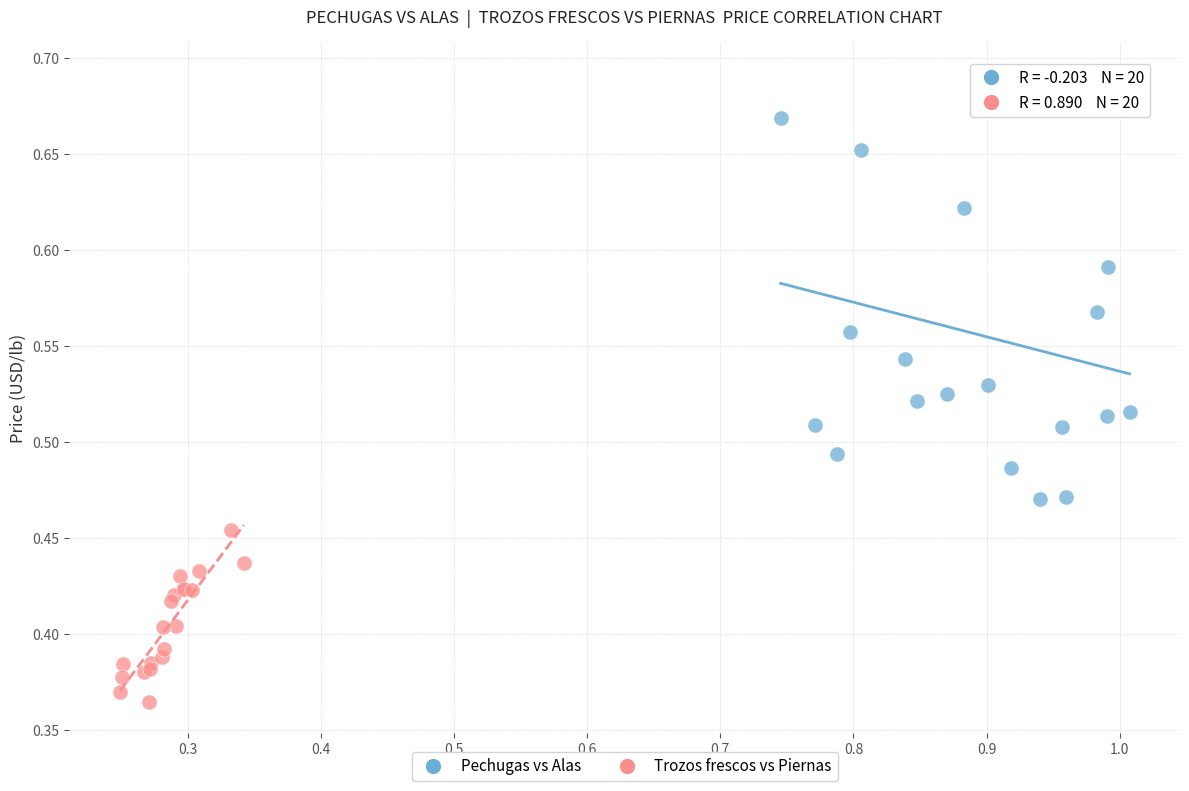

Which series reaches the minimum Y coordinate?

Trozos frescos vs Piernas